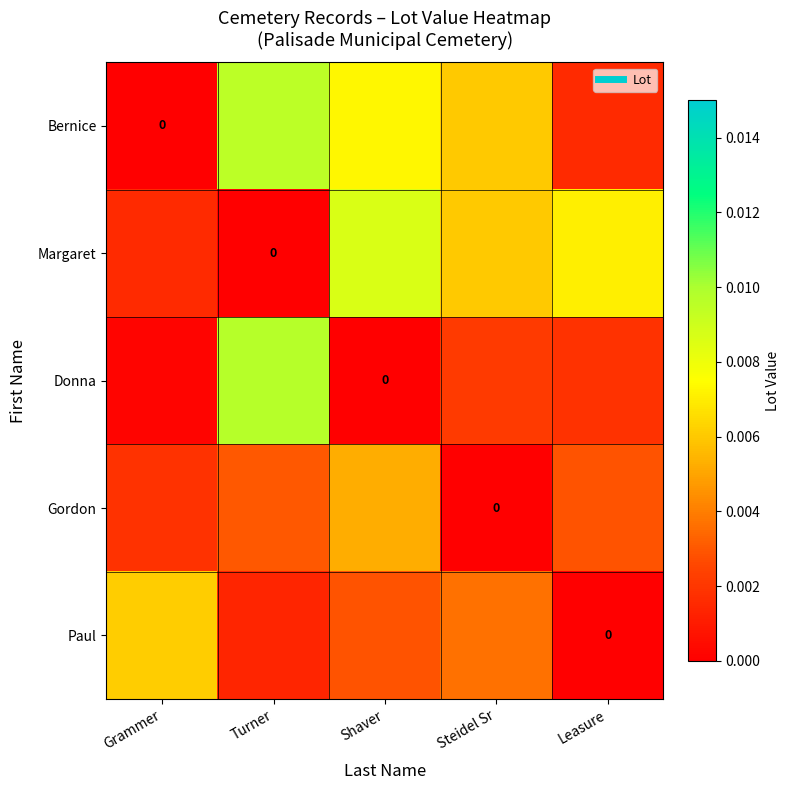

How many data points in Gordon are above 0?

4